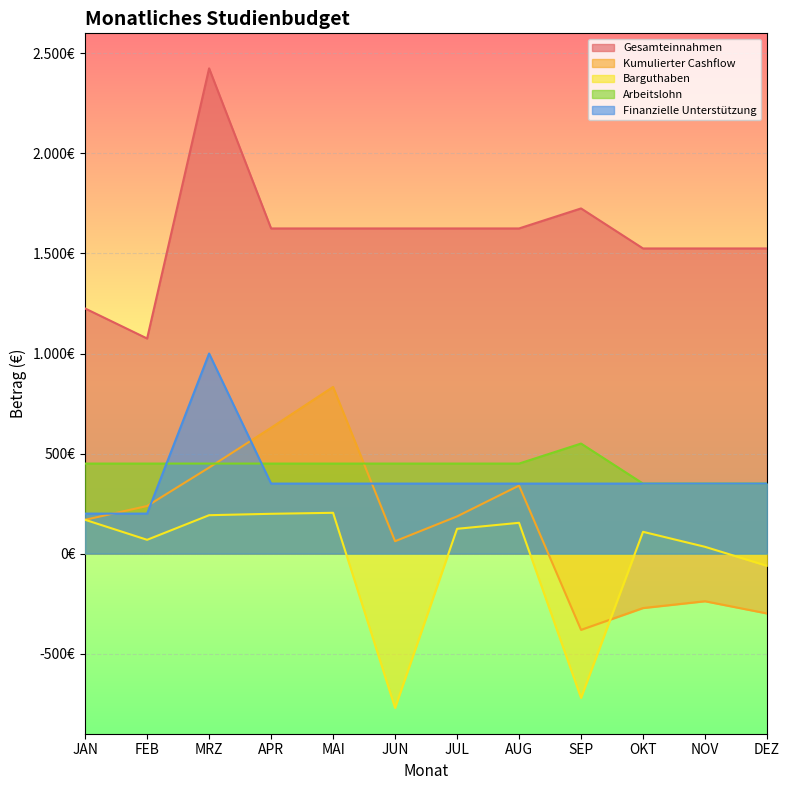

Reading left to right, list all the values displayed in this chart.

Gesamteinnahmen: 1225	1075	2425	1625	1625	1625	1625	1625	1725	1525	1525	1525
Kumulierter Cashflow: 169	238	430	629	833	62	186	340	-381	-272	-238	-299
Barguthaben: 169	69	192	199	204	-771	124	154	-721	109	34	-61
Arbeitslohn: 450	450	450	450	450	450	450	450	550	350	350	350
Finanzielle Unterstützung: 200	200	1000	350	350	350	350	350	350	350	350	350